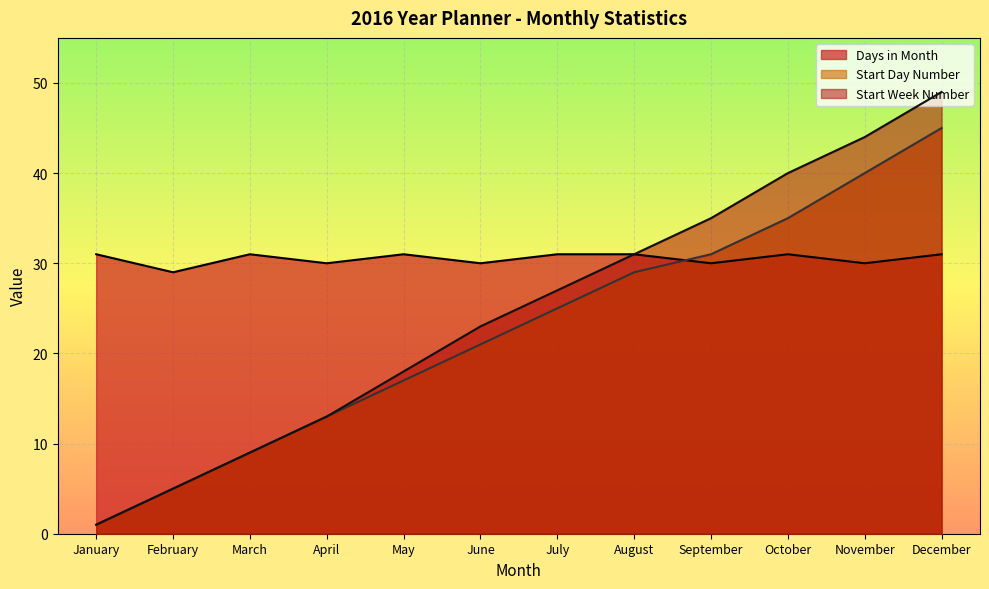

List the series in order of their overall mean, highest first.

Days in Month, Start Week Number, Start Day Number